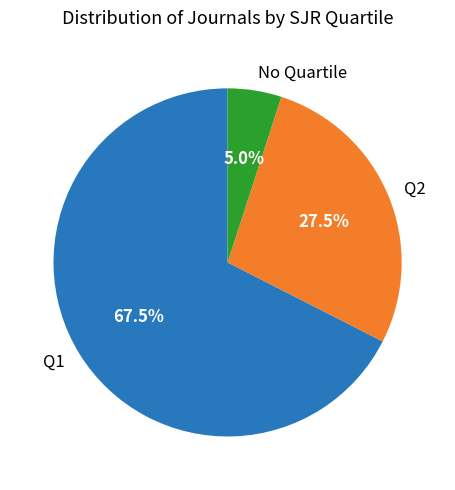

Which slice is the smallest?

No Quartile